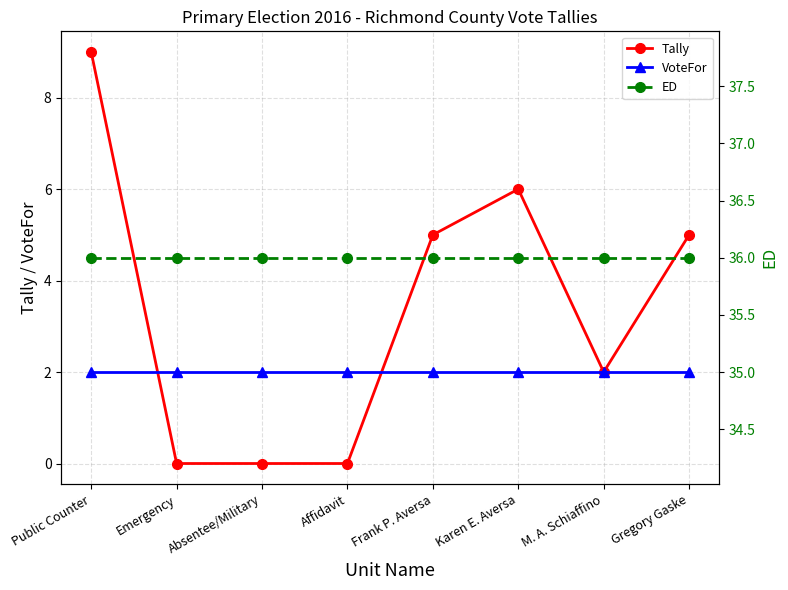

What is the sum of the VoteFor values at Gregory Gaske and Emergency?

4